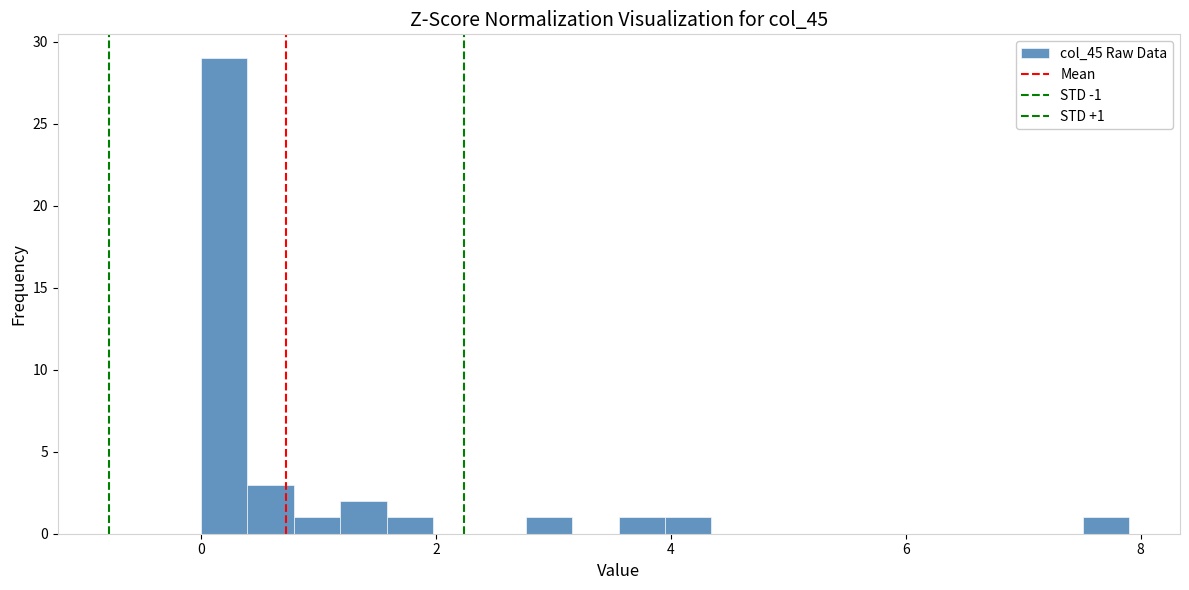

Around what value on the x-axis is the tallest bar? Give the approximate position of its centre, as read against the axis.

0.2